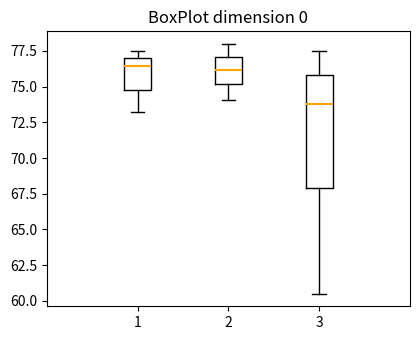

Reading left to right, read every box against the y-axis: the position of its median line, the range the box covers, and the ends of its whiskers. The values are not printed on the chart, so give them approximately, as read against the axis.

1: median 76.5, box 74.5 to 77.0, whiskers 73.0 to 77.5
2: median 76.0, box 75.0 to 77.0, whiskers 74.0 to 78.0
3: median 74.0, box 68.0 to 76.0, whiskers 60.5 to 77.5